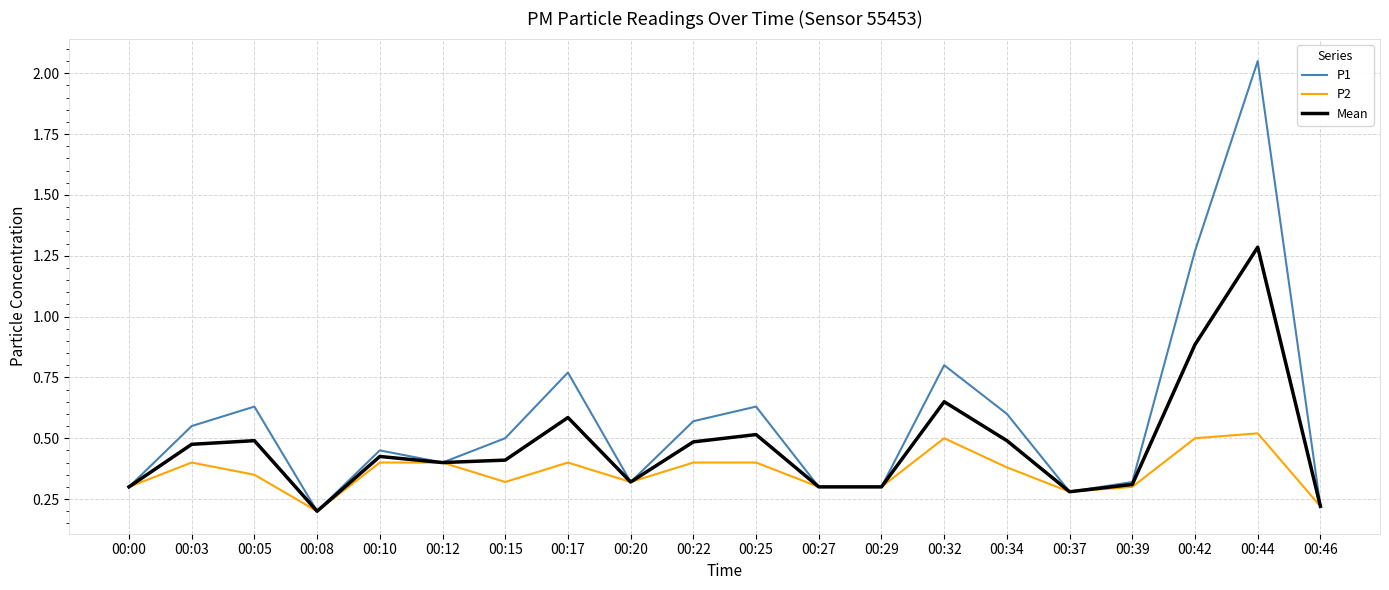

What is the total value across all series at 00:00?

0.9